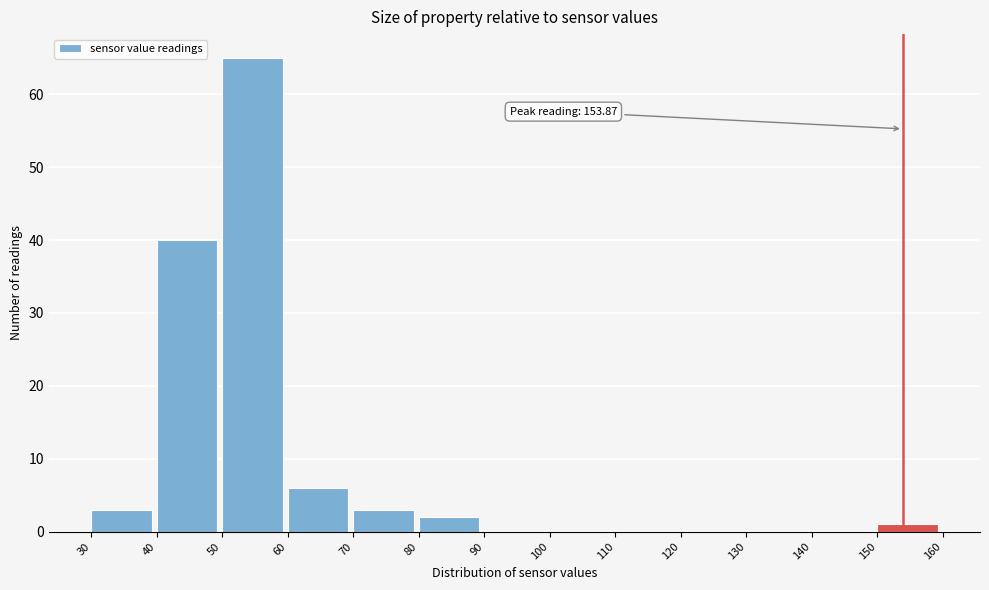

Over which range of the x-axis is the bar tallest?

50 to 60